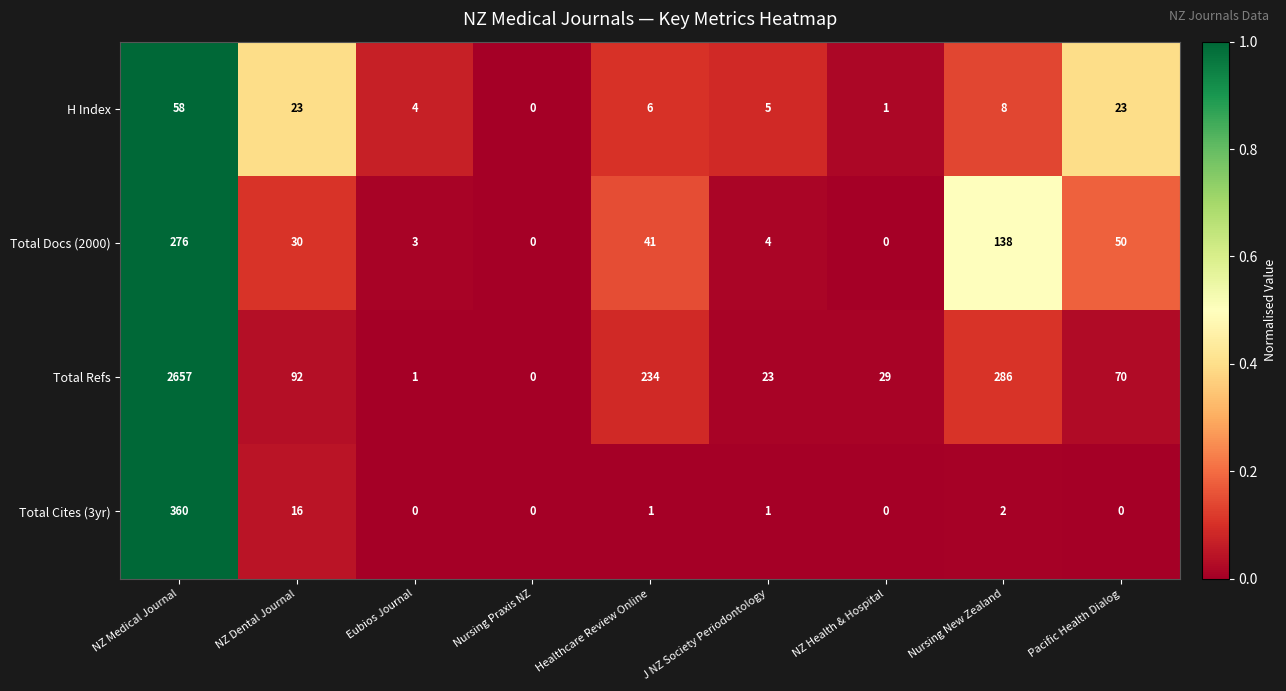

At Healthcare Review Online, list the series in order from smallest to largest.

Total Cites (3yr), H Index, Total Docs (2000), Total Refs